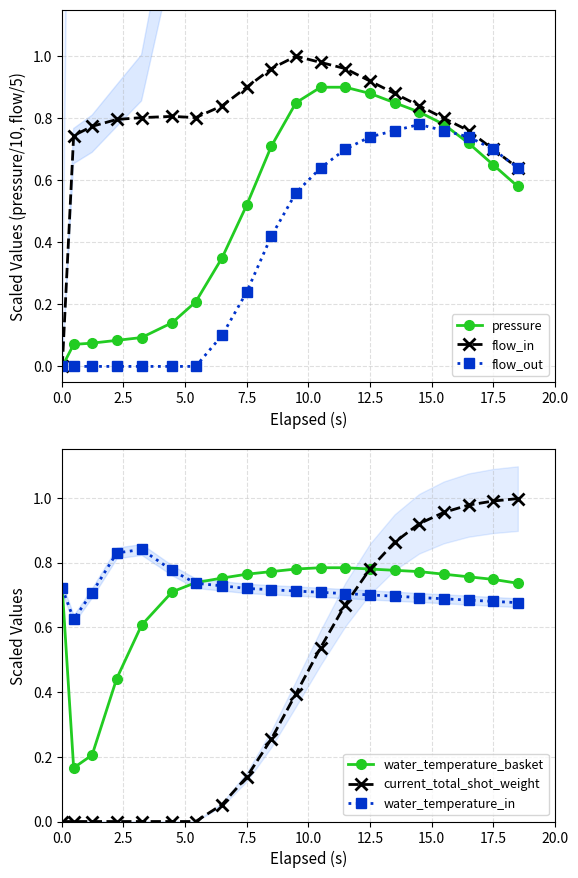

How many intersections are there between flow_out and pressure?

1